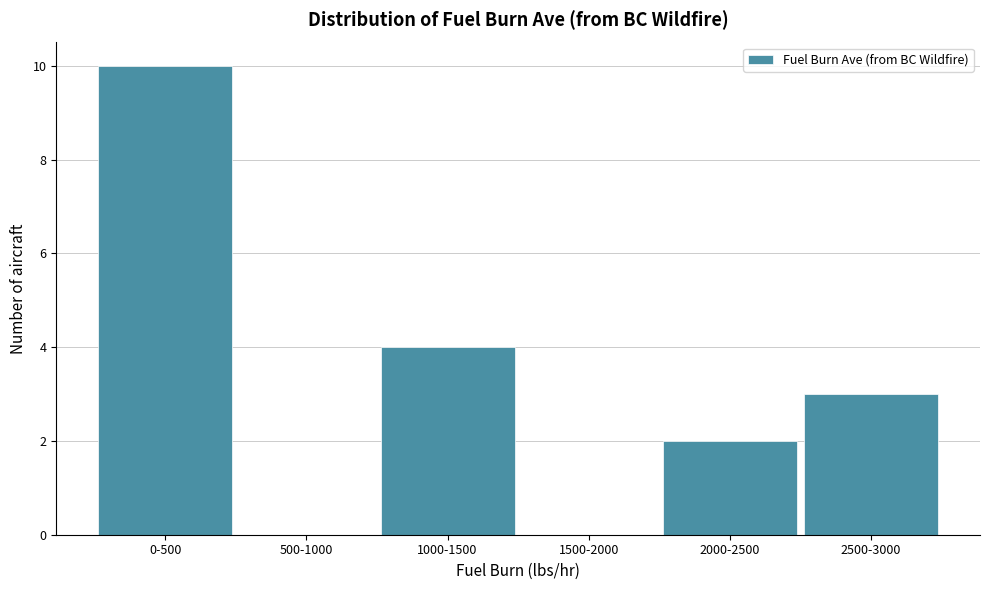

Reading left to right, what are all the values shown in this chart?

0-500=10	500-1000=0	1000-1500=4	1500-2000=0	2000-2500=2	2500-3000=3